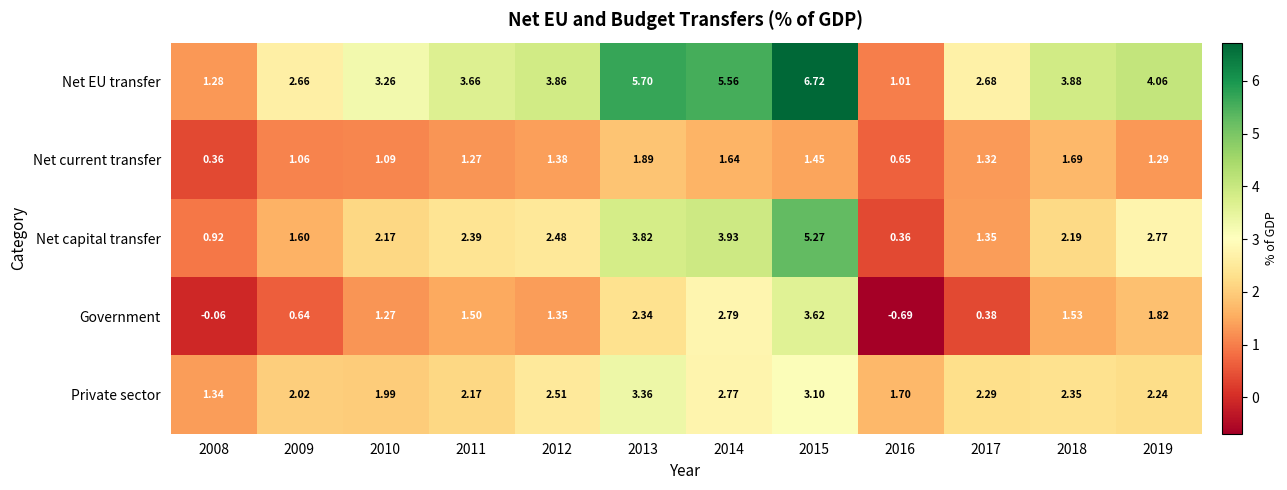

How many categories are shown in the chart?

12